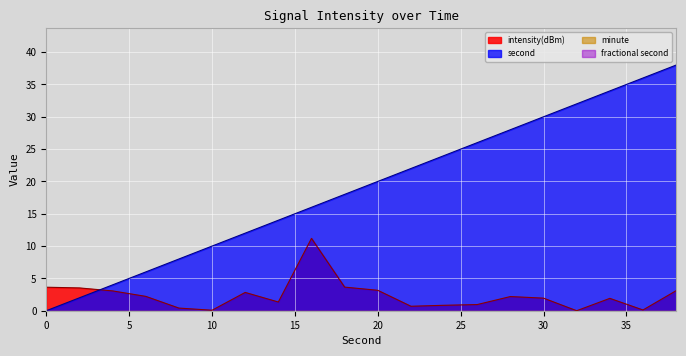

What is the value of the intensity(dBm) point at the 2nd from the left?

3.5